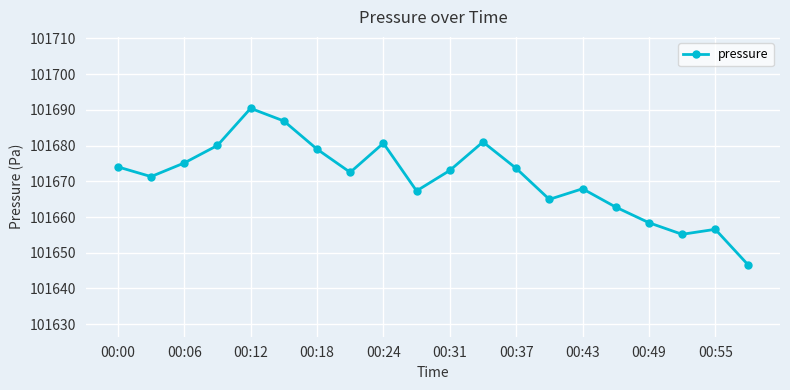

What is the average value?

101670.9